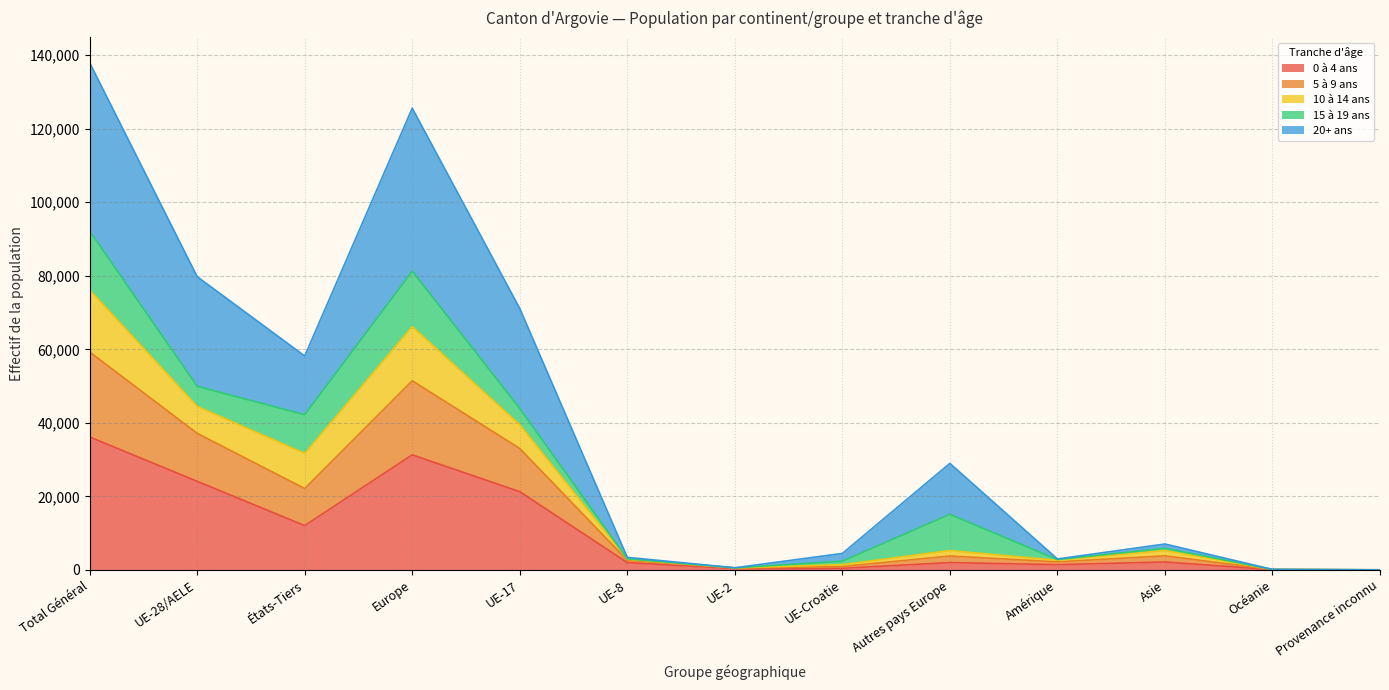

The value of 0 à 4 ans at UE-28/AELE is 24100. True or false?

True